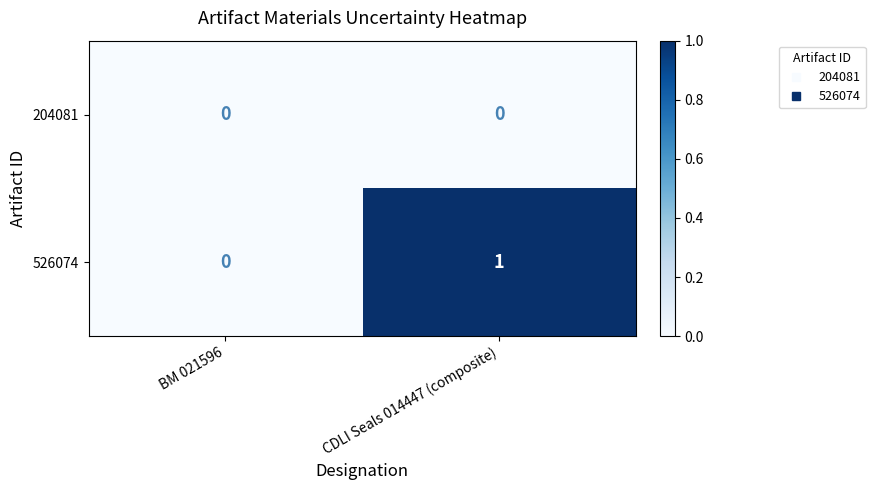

Reading left to right, transcribe all the data shown in this chart.

204081: BM 021596=0	CDLI Seals 014447 (composite)=0
526074: BM 021596=0	CDLI Seals 014447 (composite)=1